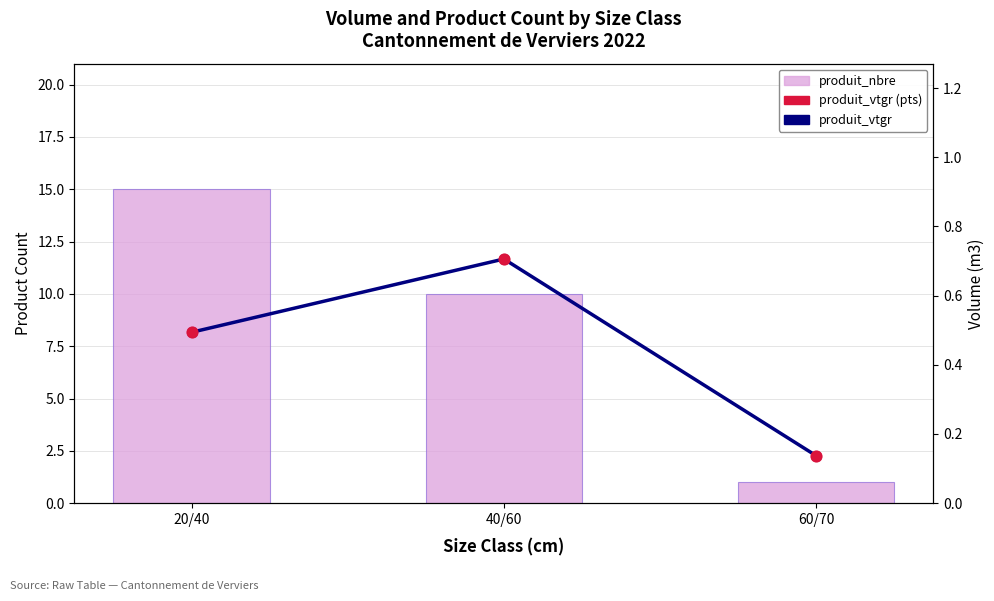

Is the value of produit_vtgr at 40/60 greater than the value of produit_vtgr (pts) at 20/40?

Yes